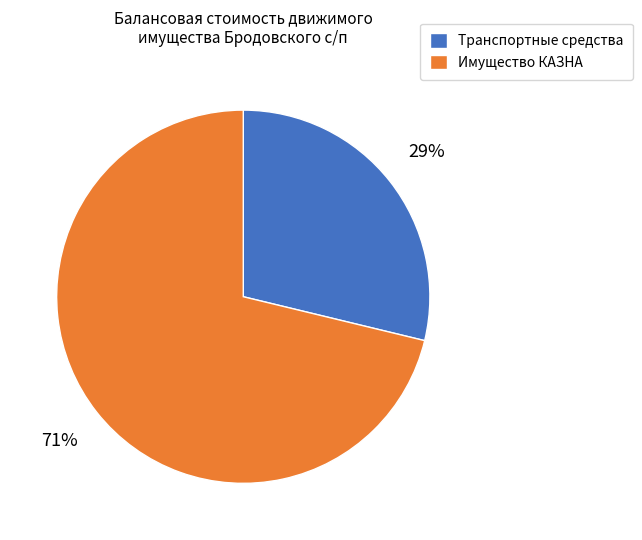

How many slices are in this pie chart?

2